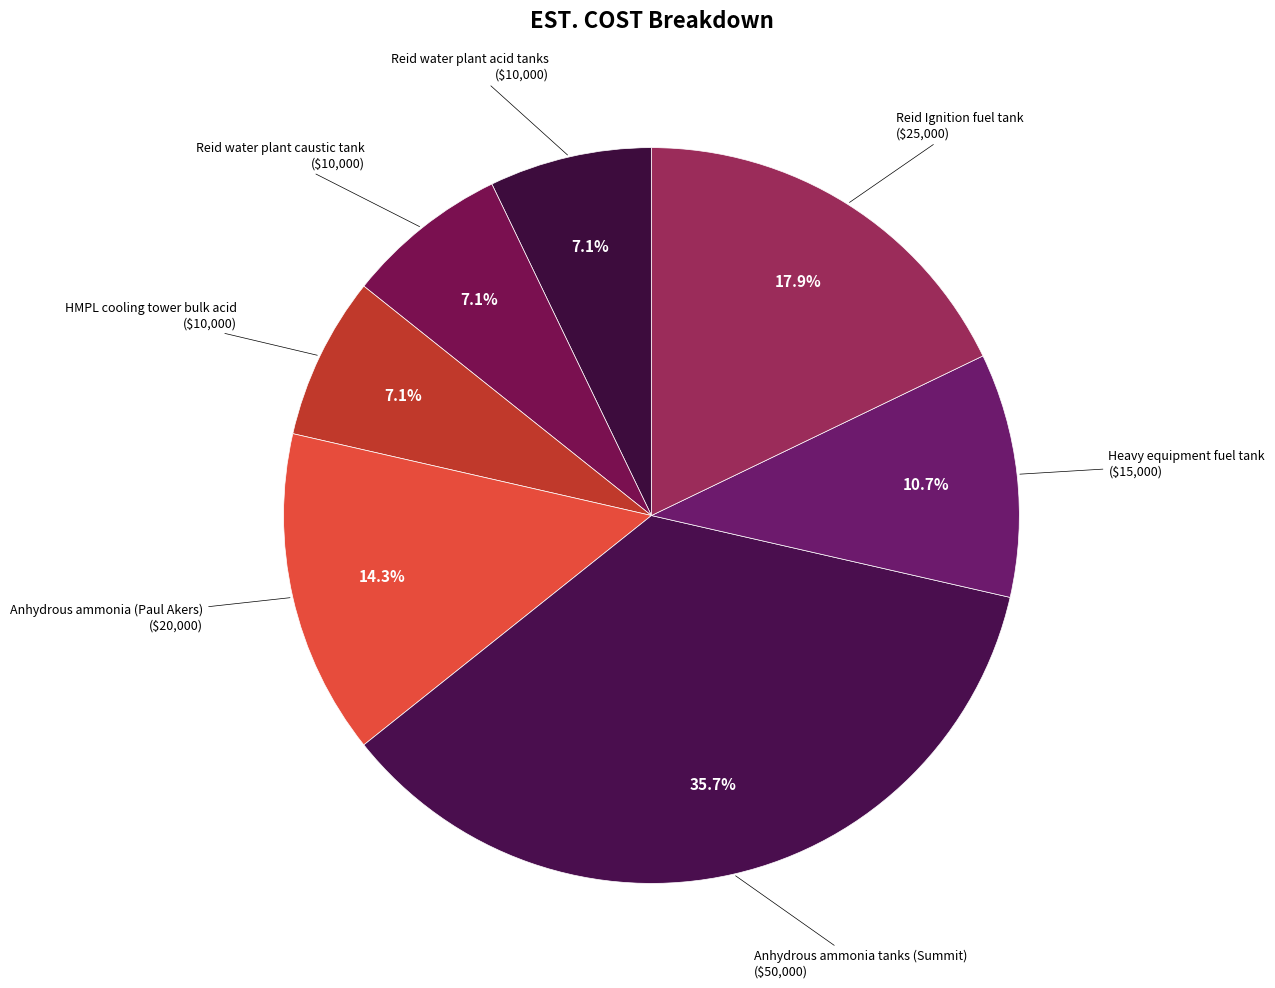

Combined, do Reid Ignition fuel tank and Reid water plant caustic tank account for over 50%?

No